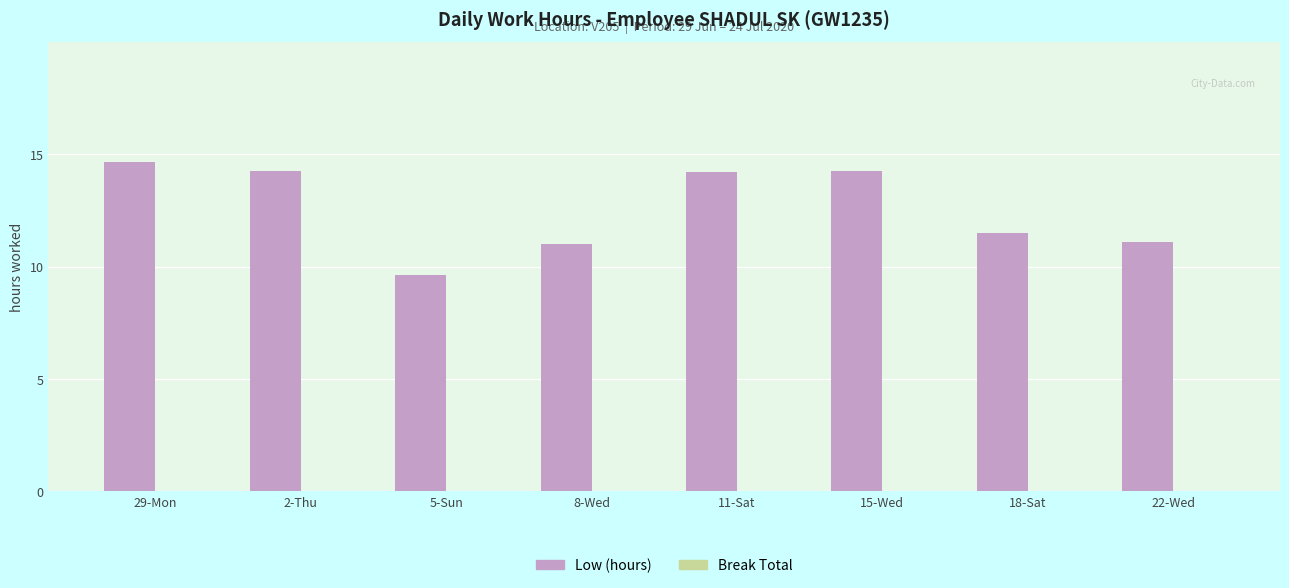

At which label is the value closest to 12?

18-Sat